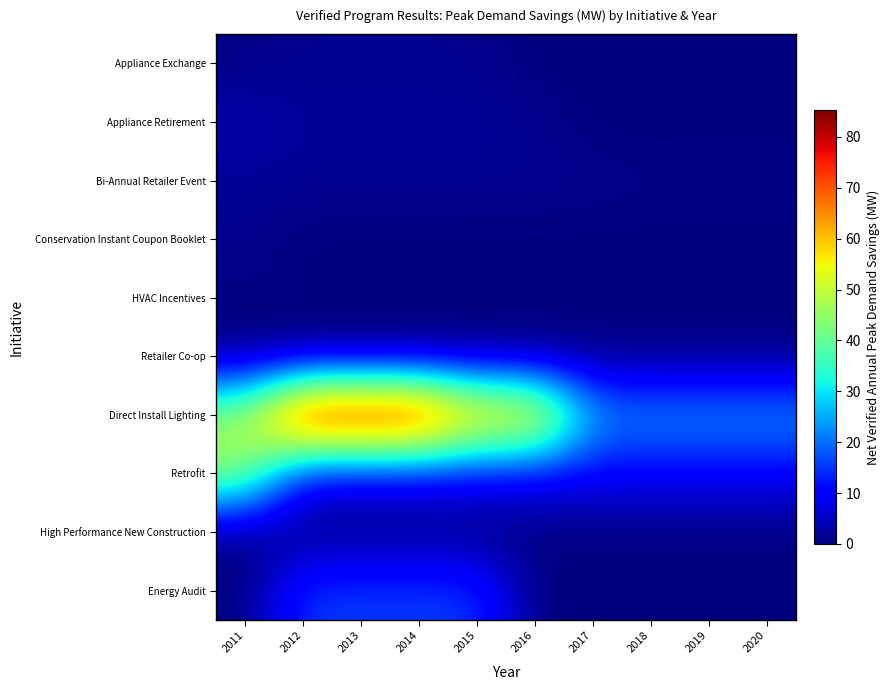

Rank the series by their maximum value, from lowest to highest.

Retailer Co-op, High Performance New Construction, HVAC Incentives, Conservation Instant Coupon Booklet, Appliance Exchange, Bi-Annual Retailer Event, Appliance Retirement, Energy Audit, Retrofit, Direct Install Lighting